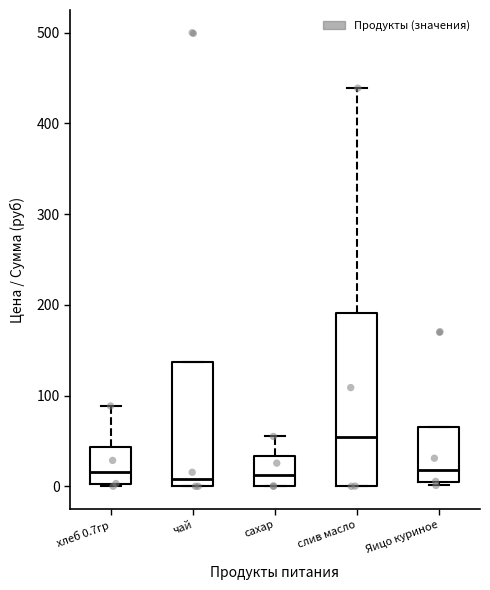

Which box's median line is the highest?

слив масло